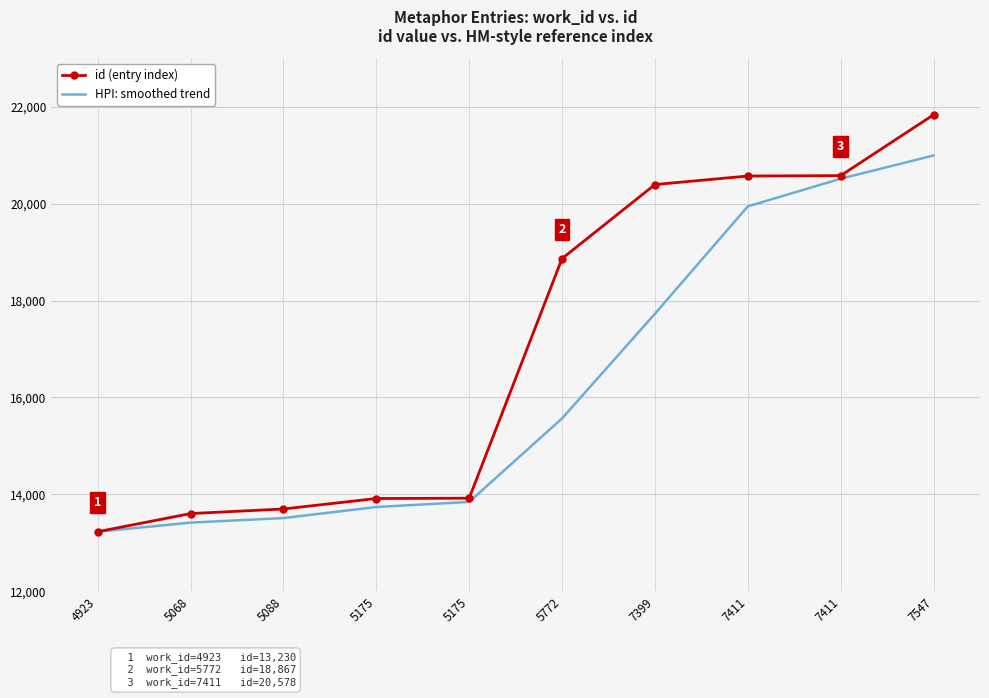

True or false: id (entry index) has more than 2 points higher than both neighbors.

False